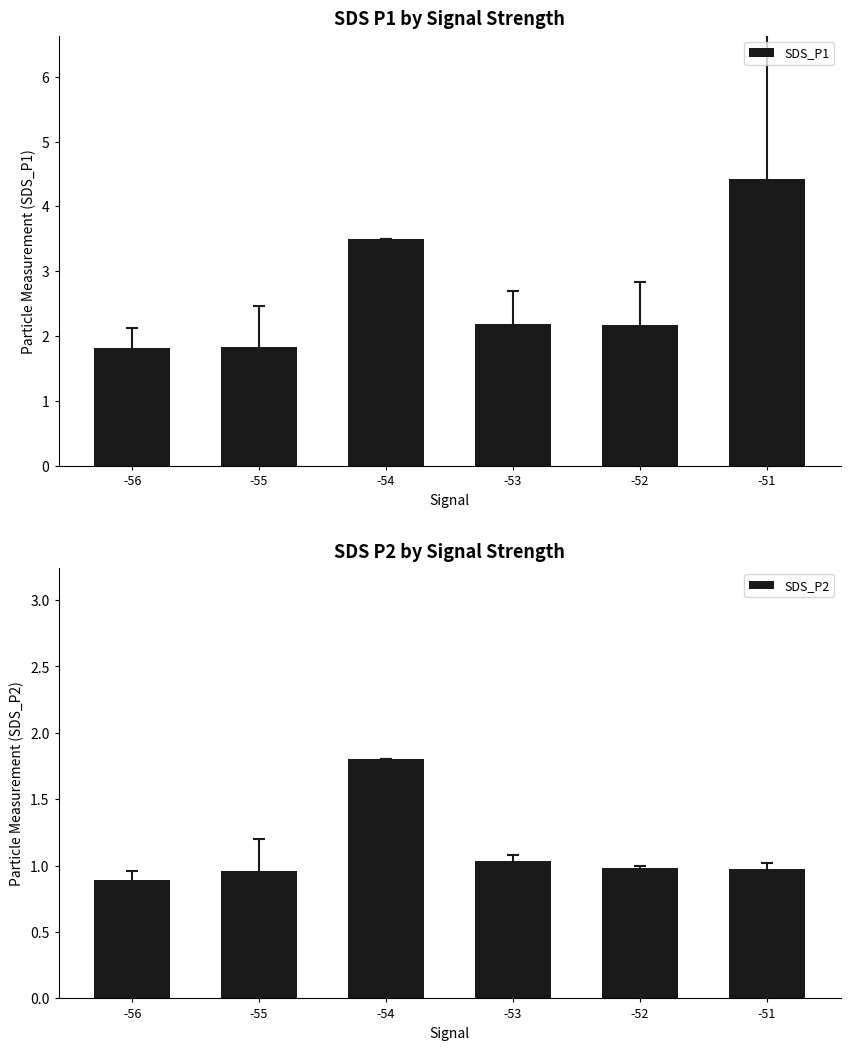

The value of SDS_P1 at -52 is 1.3. True or false?

False